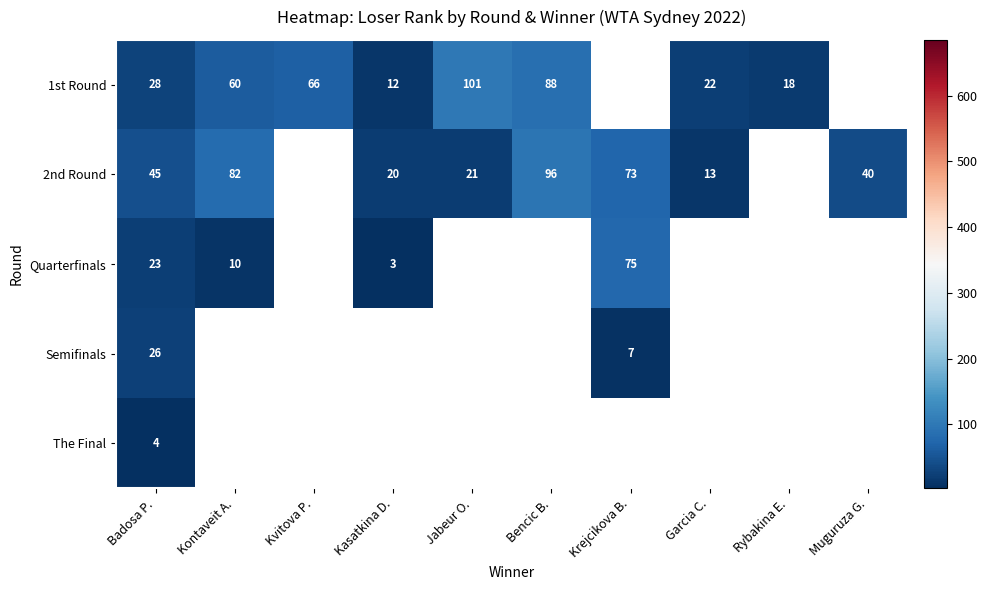

What is the difference between the 1st Round values at Rybakina E. and Kontaveit A.?

42